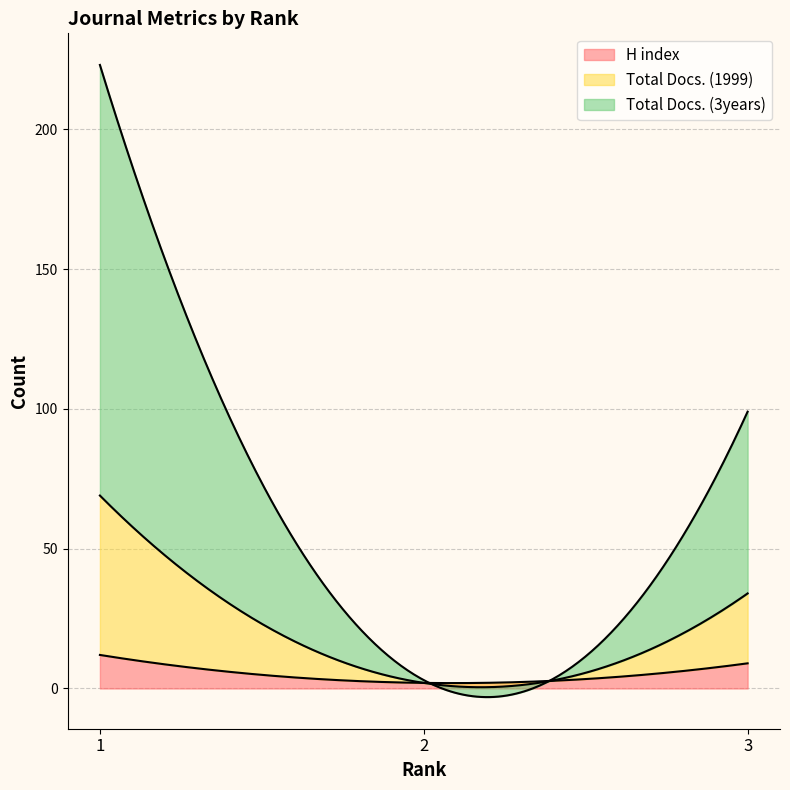

Reading right to left, transcribe all the data shown in this chart.

H index: 3=9	2=2	1=12
Total Docs. (1999): 3=25	2=0	1=57
Total Docs. (3years): 3=65	2=1	1=154